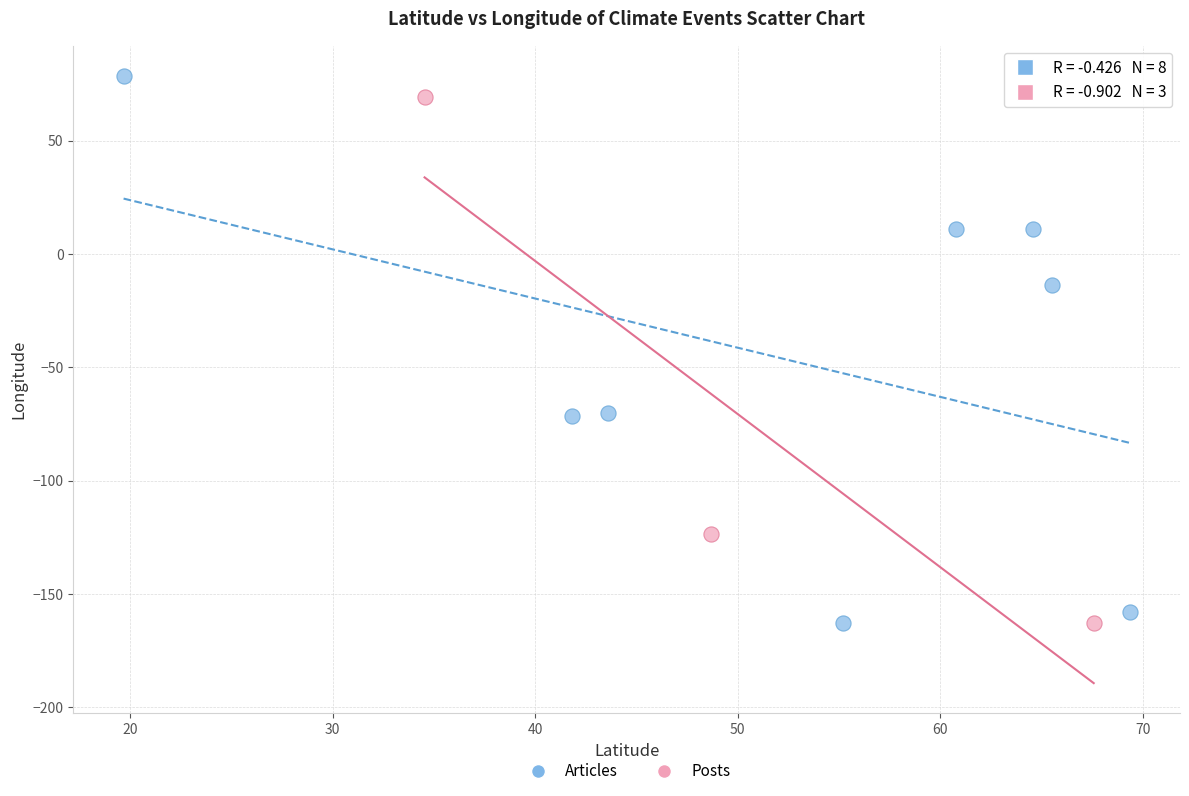

What are all the series names shown in the legend?

Articles, Posts